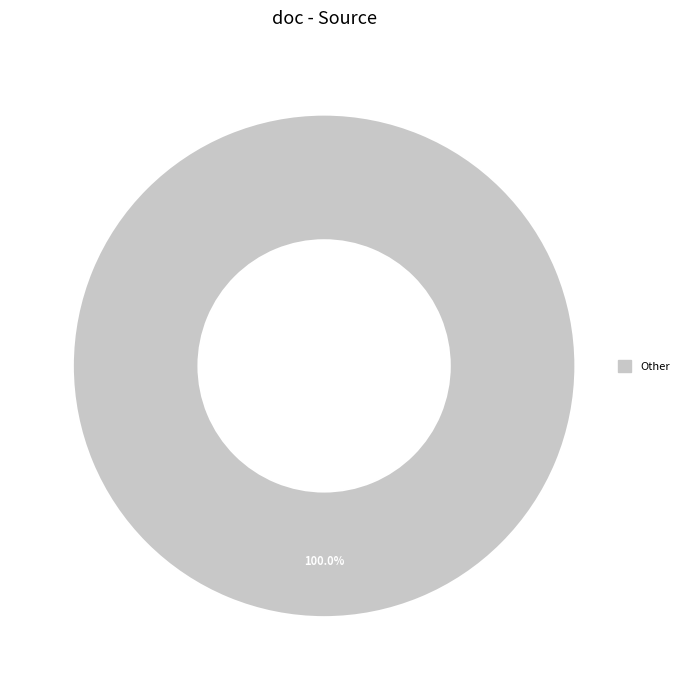

Which slice represents more than half of the pie?

Other